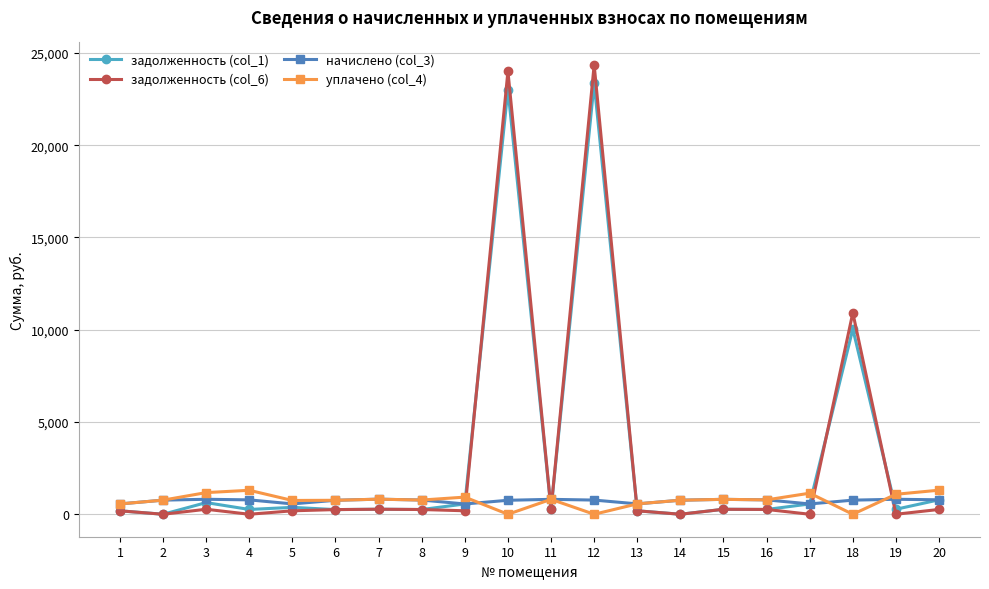

Where does the задолженность (col_6) series first go above 256?

3